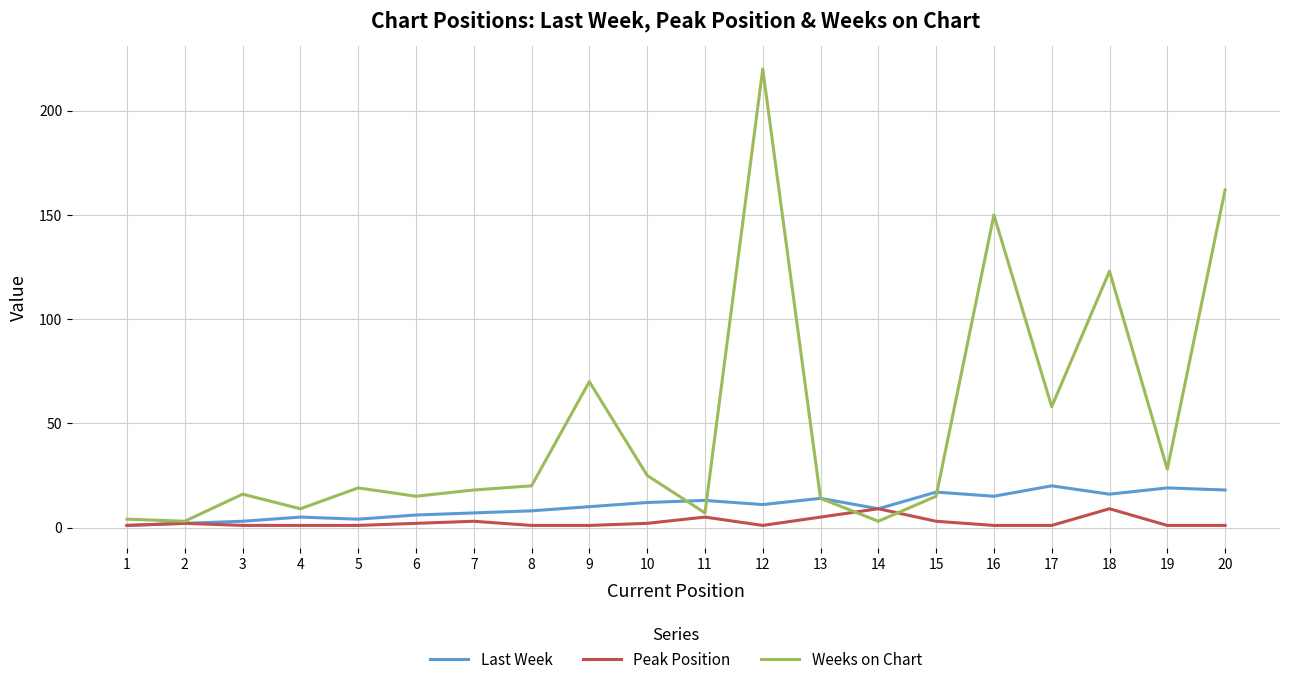

Which series changed the most between 4 and 17?

Weeks on Chart